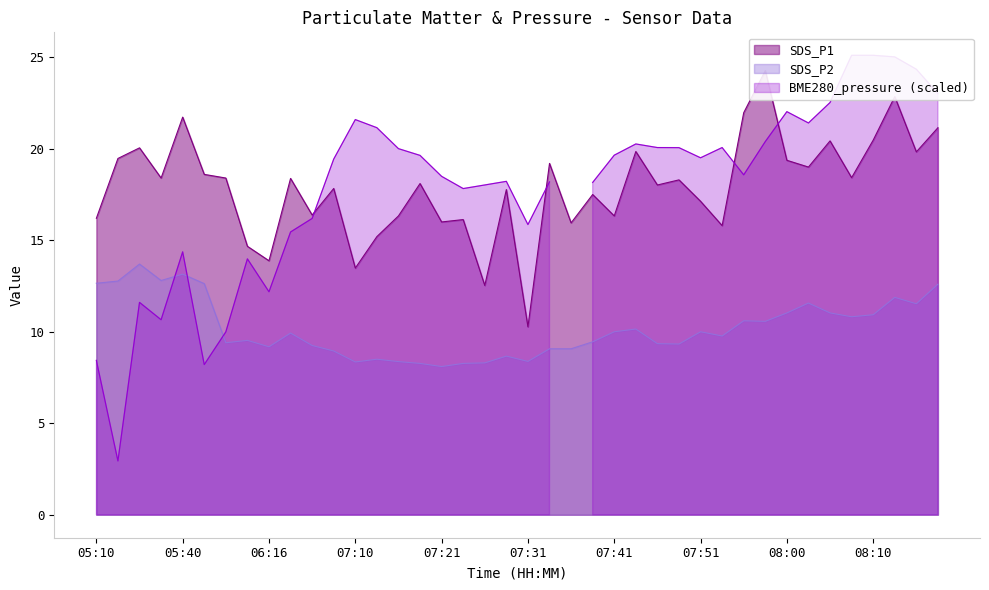

Does the chart display data point markers on the line(s)?

No